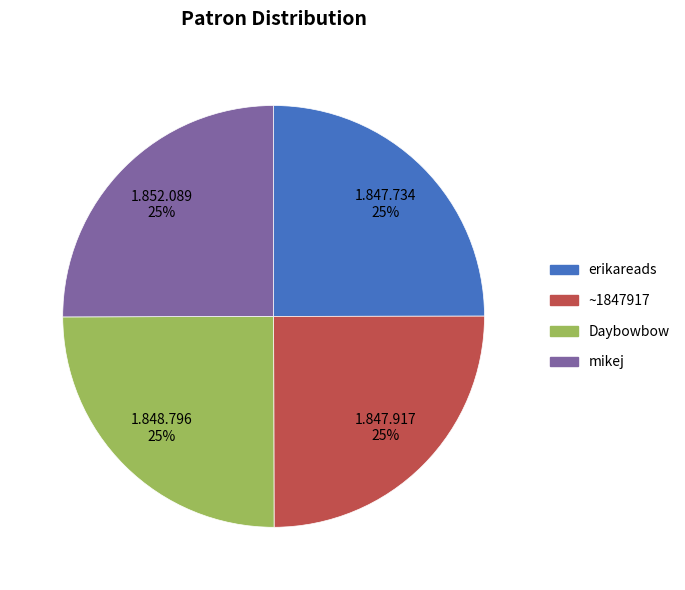

Approximately how many times larger is the value at Daybowbow compared to erikareads?

1.0